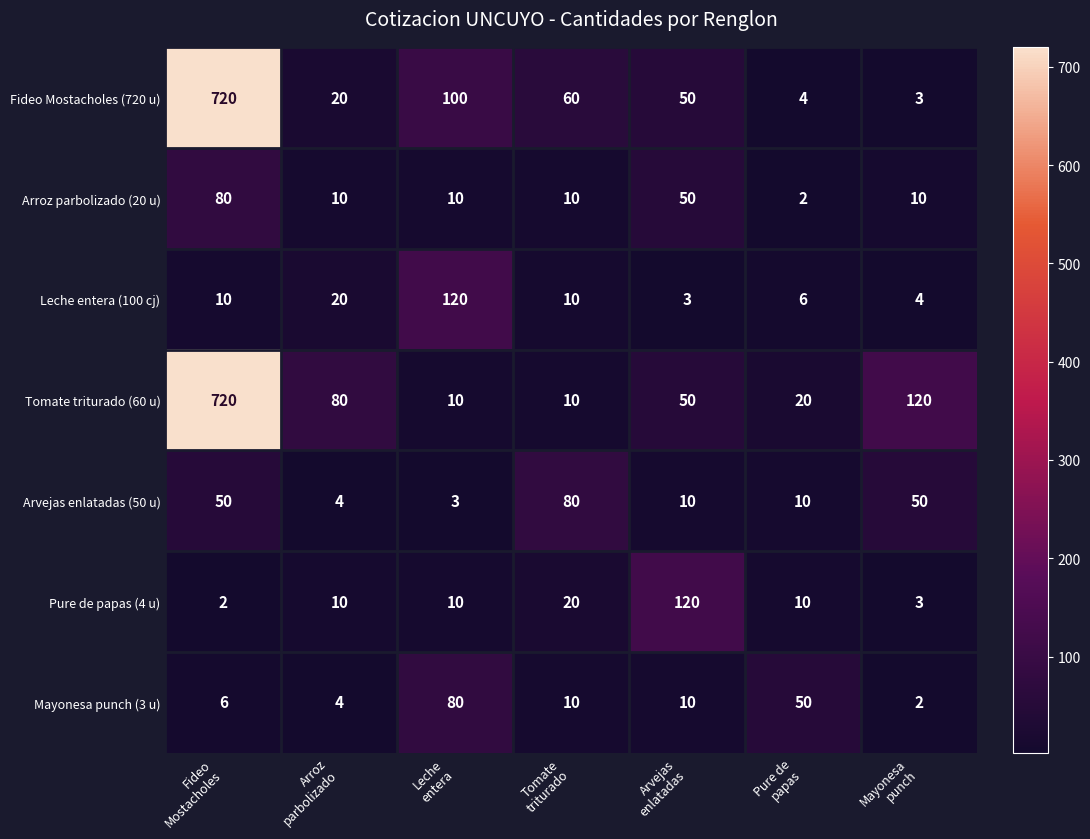

Which series has the widest spread of values?

Fideo Mostacholes (720 u)